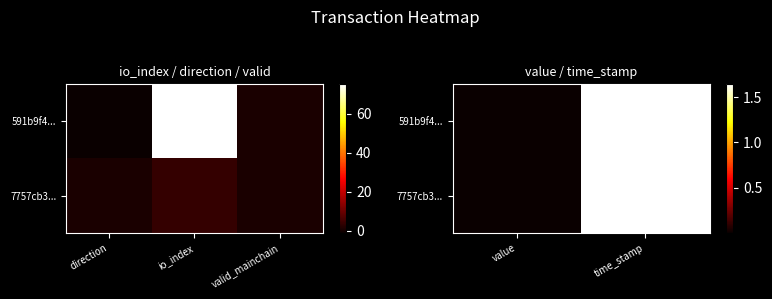

Between direction and io_index, which is larger?

io_index